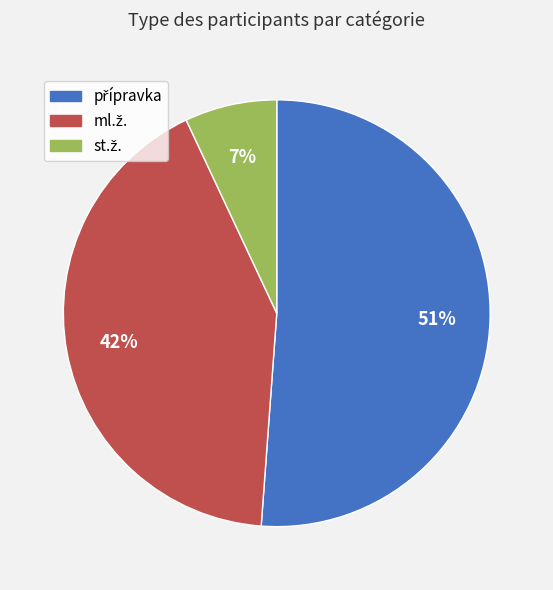

Is there a majority slice in this chart?

Yes